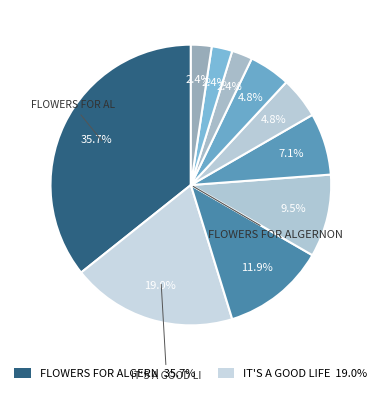

Count the number of slices in the pie.

10